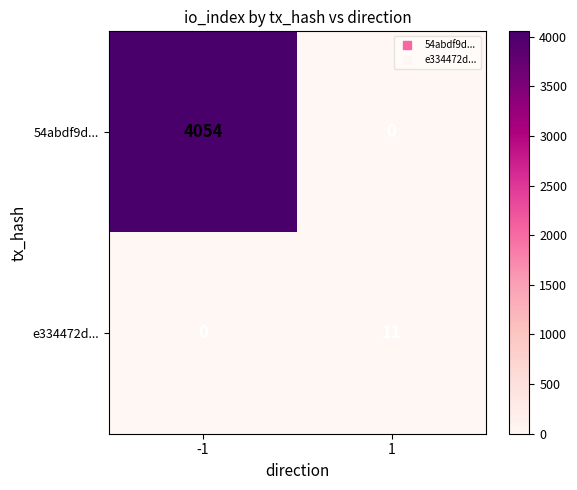

Which series has the largest total across all categories?

54abdf9d...